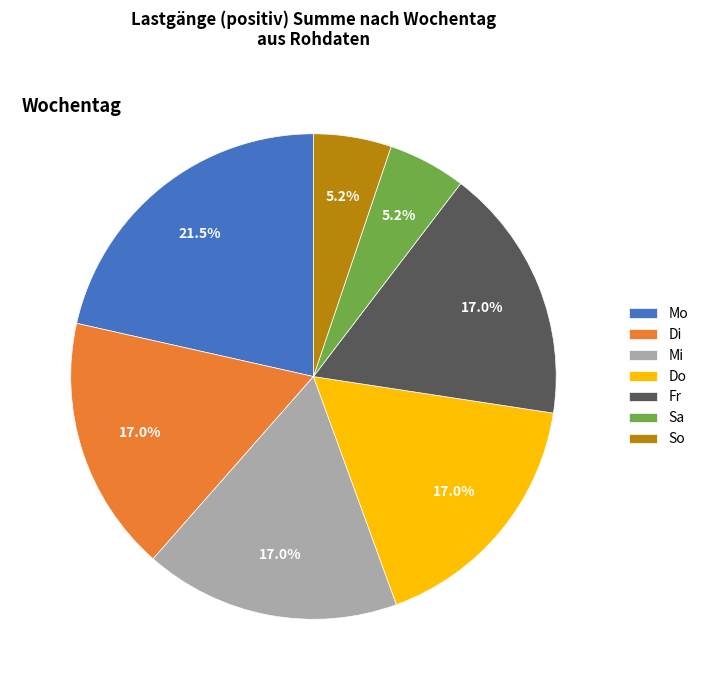

What is the ratio of the value at Fr to the value at Di?

1.0